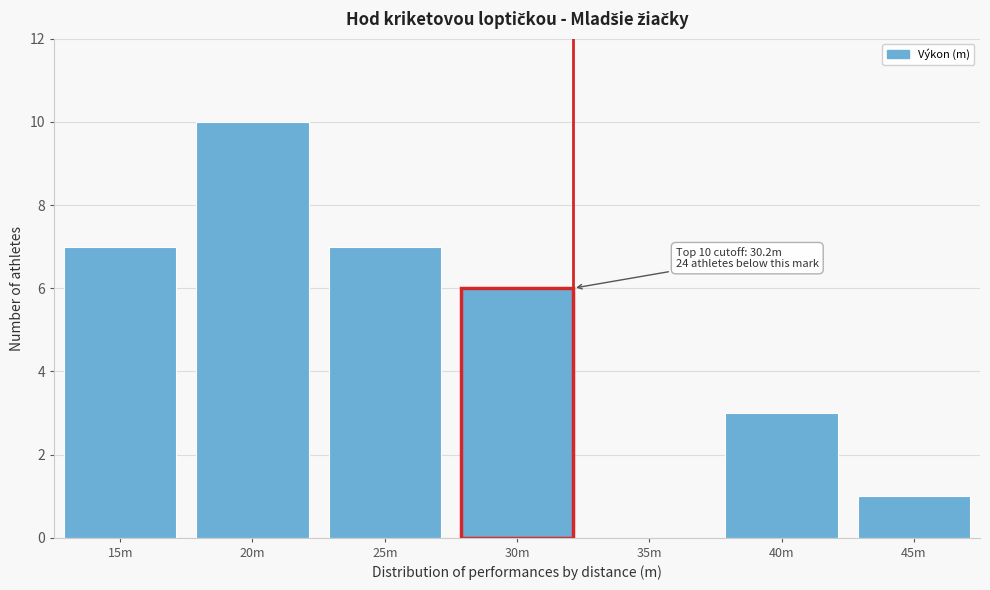

Reading left to right, list all the values displayed in this chart.

15m=7	20m=10	25m=7	30m=6	35m=0	40m=3	45m=1